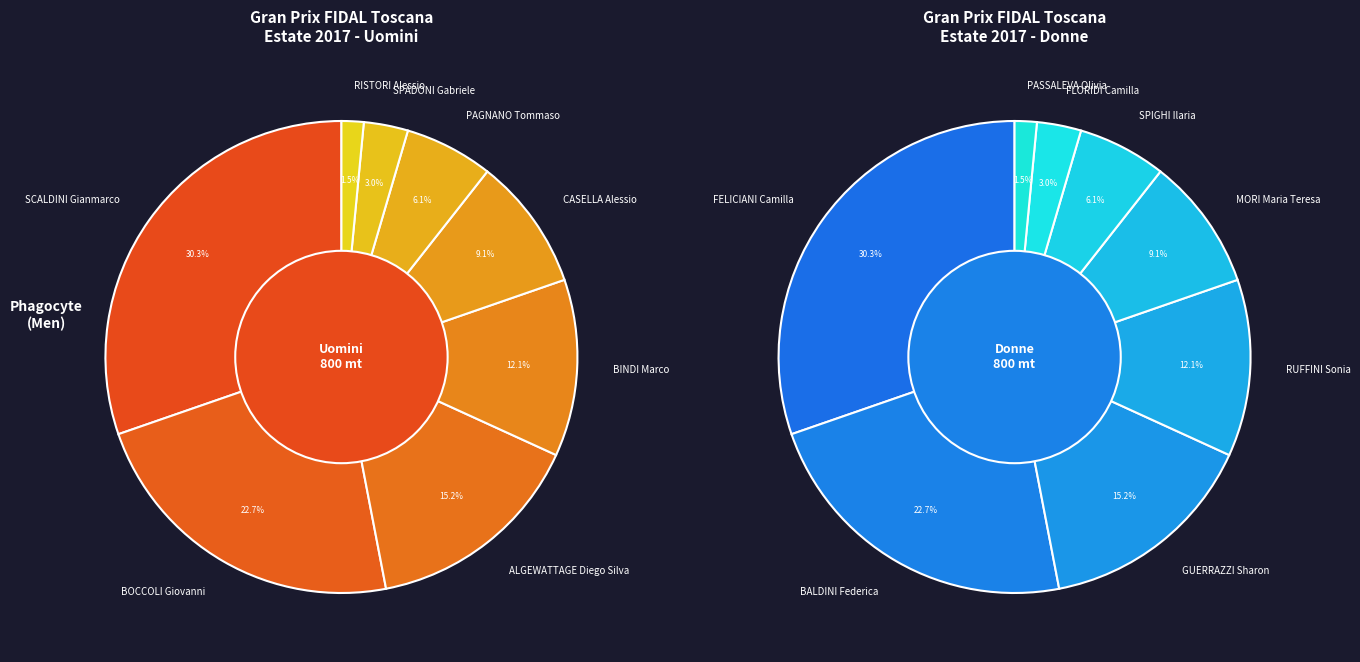

Is there any slice that represents more than half of the pie?

No